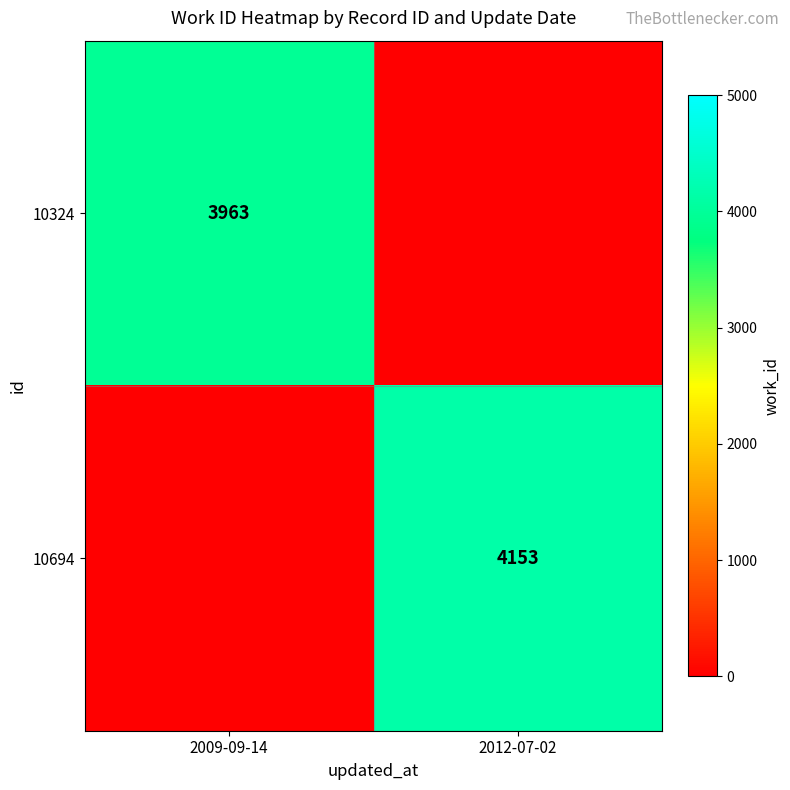

The value of 10694 at 2012-07-02 is 7035. True or false?

False